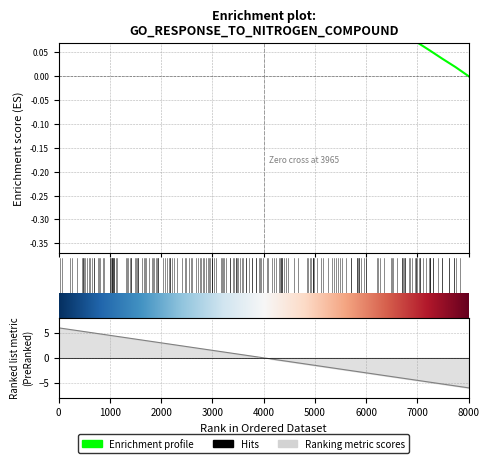

At which label does the data first exceed 0?

218.0596